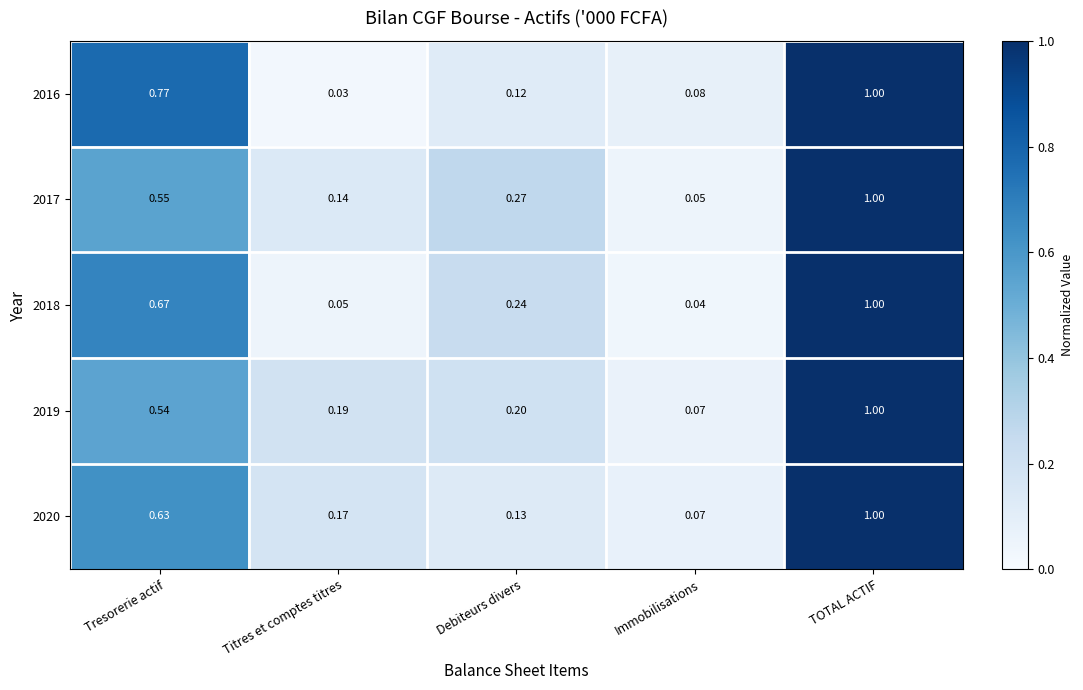

Which category has the highest value in the 2017 series?

TOTAL ACTIF